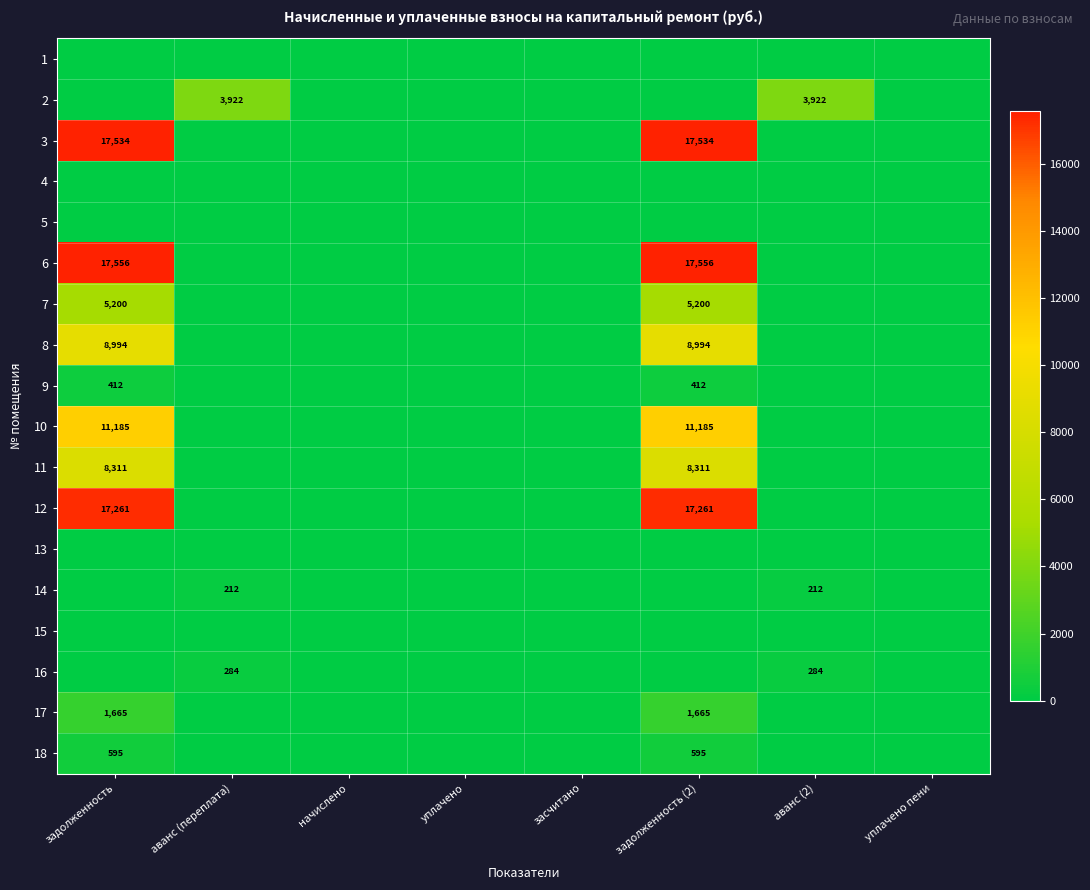

The 16 series shows 72 at аванс (переплата). True or false?

False